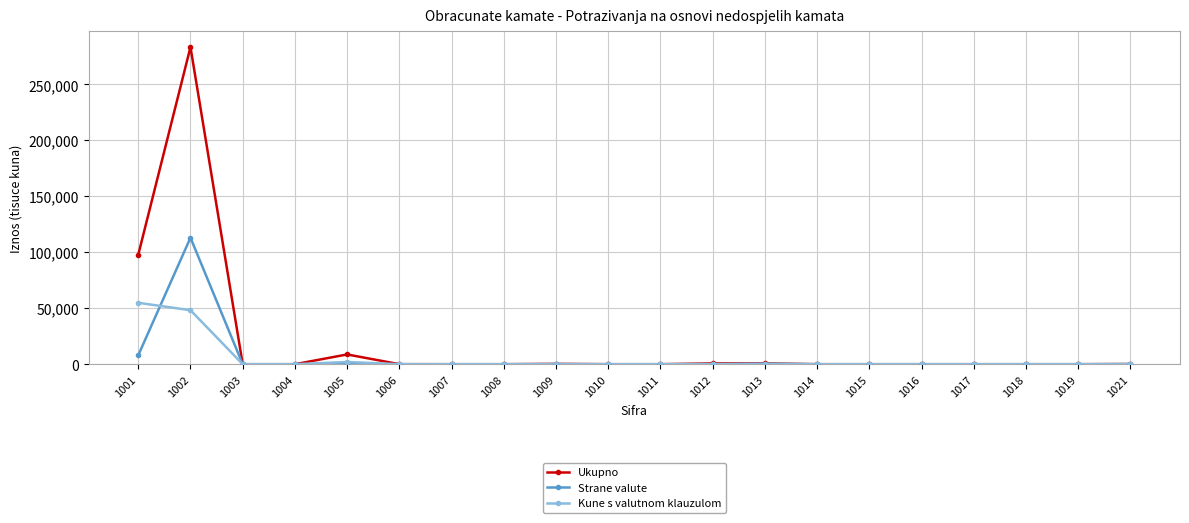

The value of Strane valute at 1007 is 39181. True or false?

False